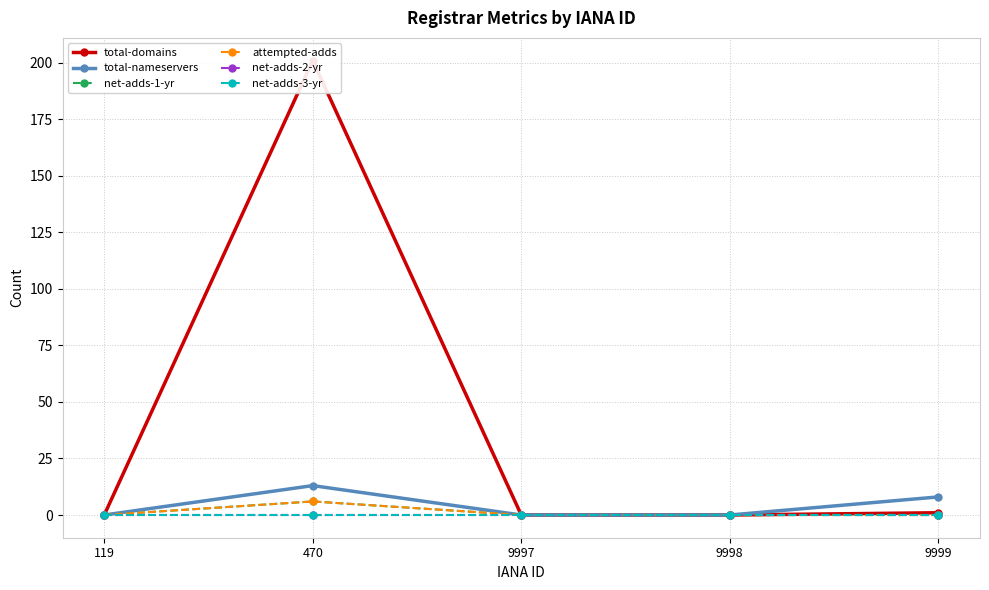

How many positive values does the attempted-adds series have?

1